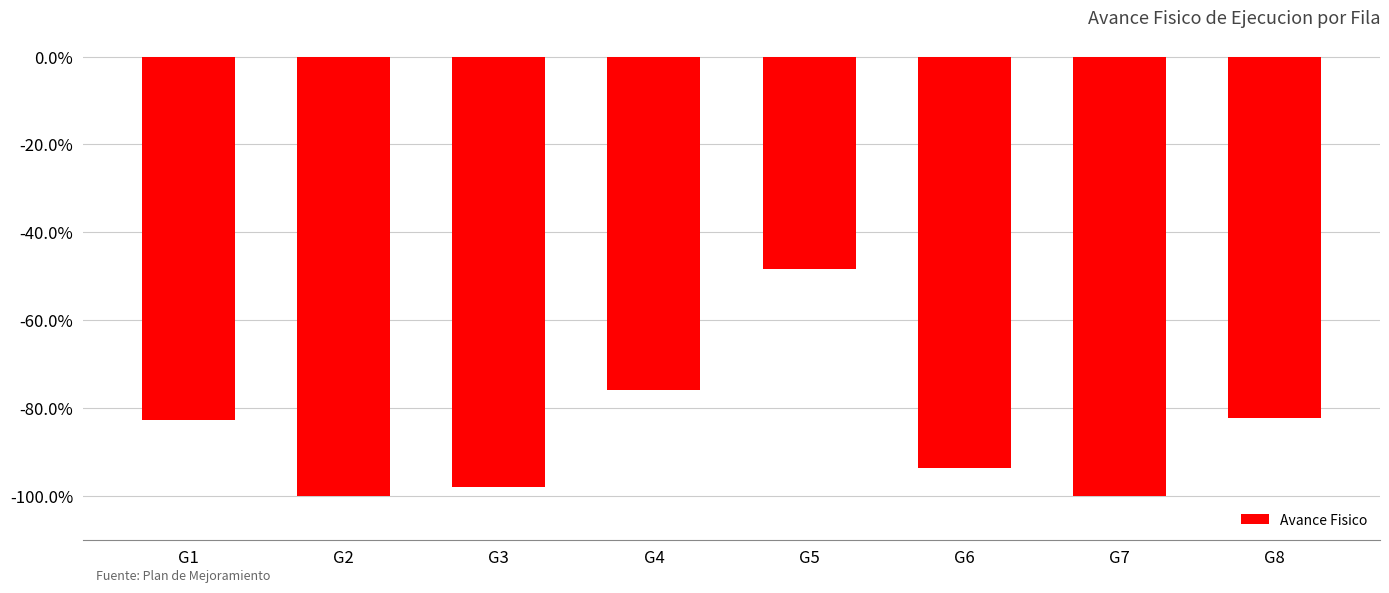

True or false: the data shows -0.8 at G1.

True